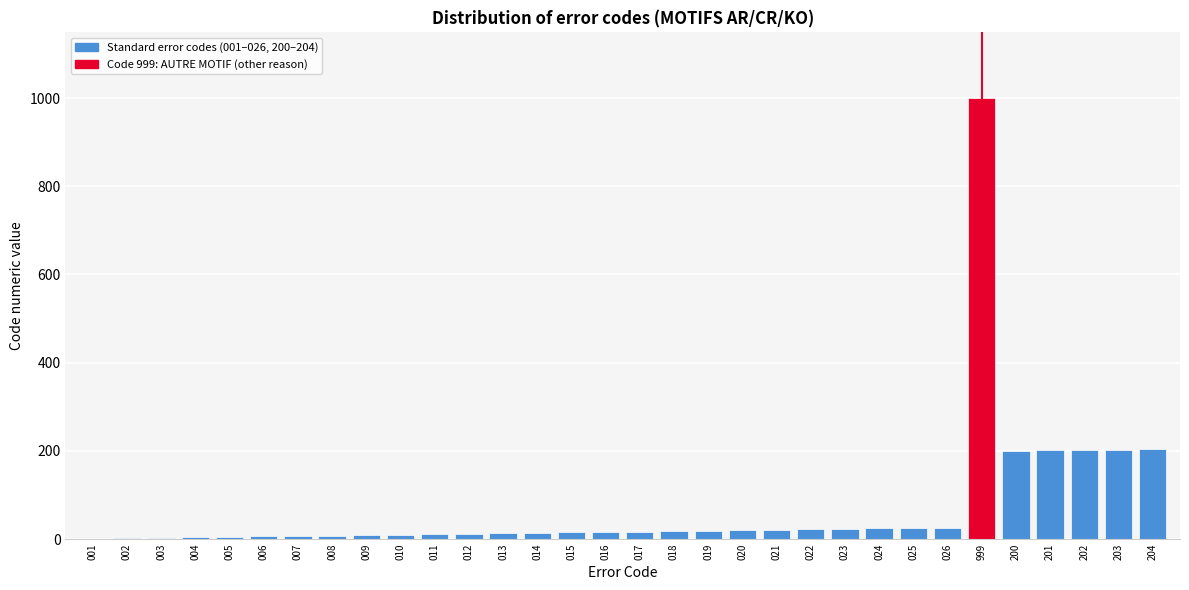

Which category has the highest value across all series?

999